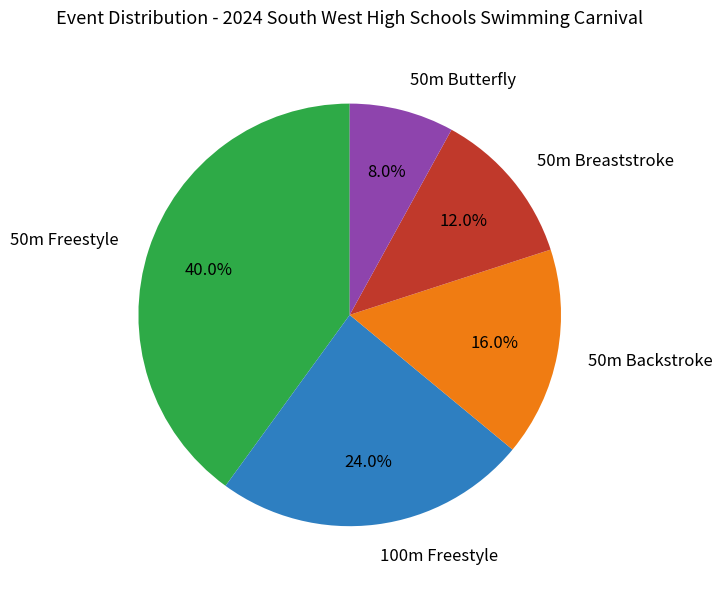

What is the ratio of the value at 100m Freestyle to the value at 50m Backstroke?

1.5